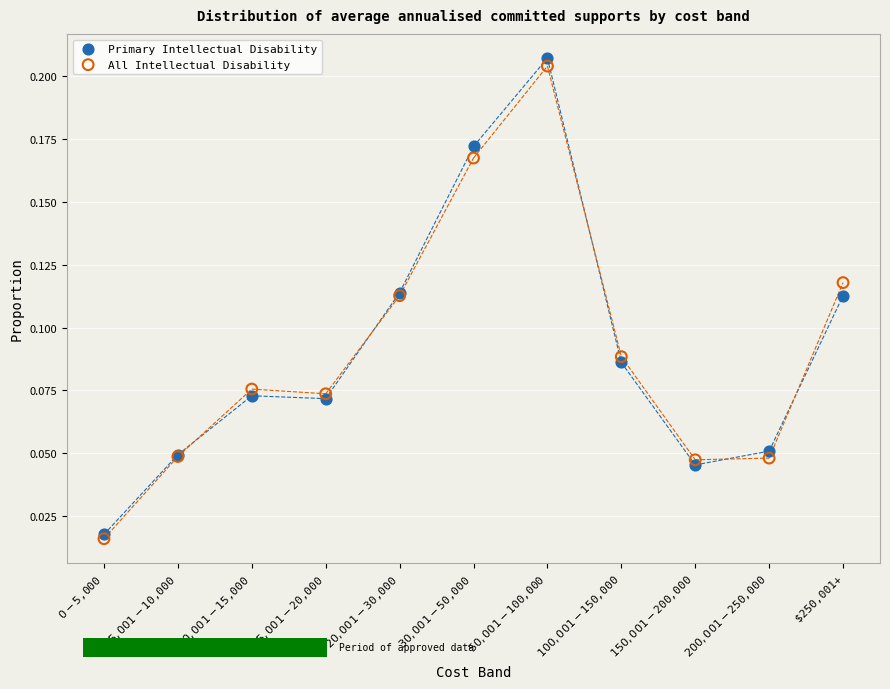

Which series has the largest Y range (max minus min)?

Primary Intellectual Disability